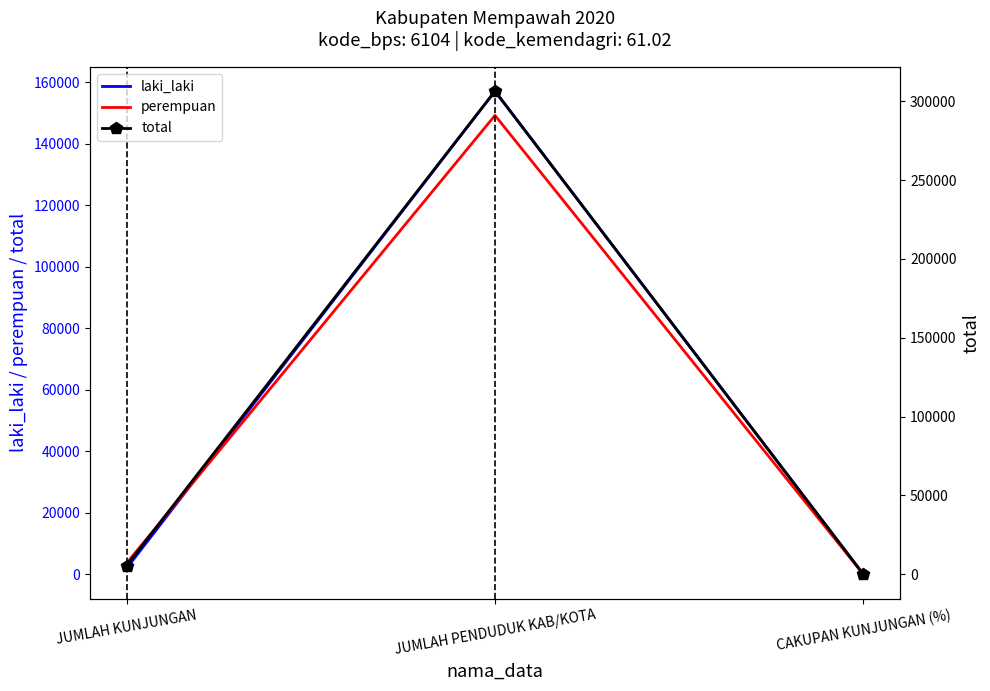

Reading right to left, extract all data points from this chart.

laki_laki: CAKUPAN KUNJUNGAN (%)=1.3	JUMLAH PENDUDUK KAB/KOTA=157117.0	JUMLAH KUNJUNGAN=1972.0
perempuan: CAKUPAN KUNJUNGAN (%)=2.4	JUMLAH PENDUDUK KAB/KOTA=149241.0	JUMLAH KUNJUNGAN=3619.0
total: CAKUPAN KUNJUNGAN (%)=1.8	JUMLAH PENDUDUK KAB/KOTA=306358.0	JUMLAH KUNJUNGAN=5591.0